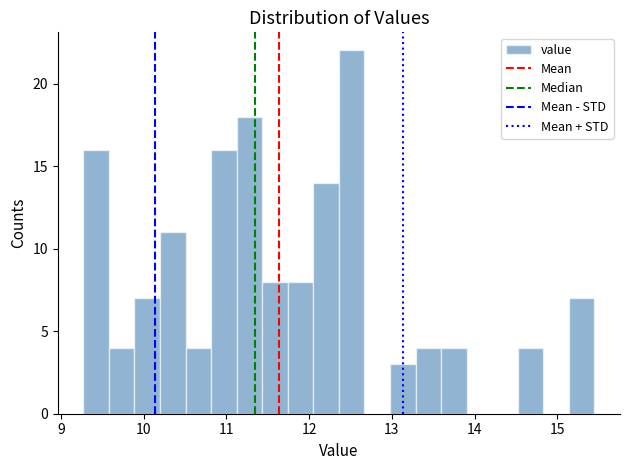

Around what value on the x-axis is the tallest bar? Give the approximate position of its centre, as read against the axis.

12.5